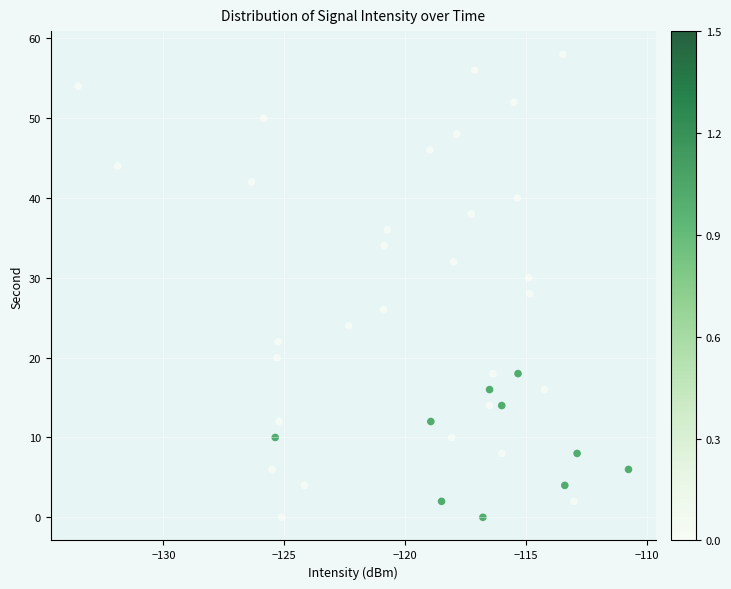

What is the range of Y values (max minus min)?

58